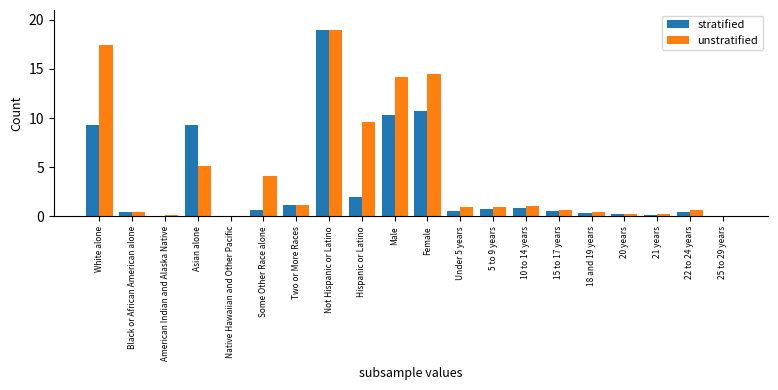

Where is unstratified nearest to the value 9?

Hispanic or Latino